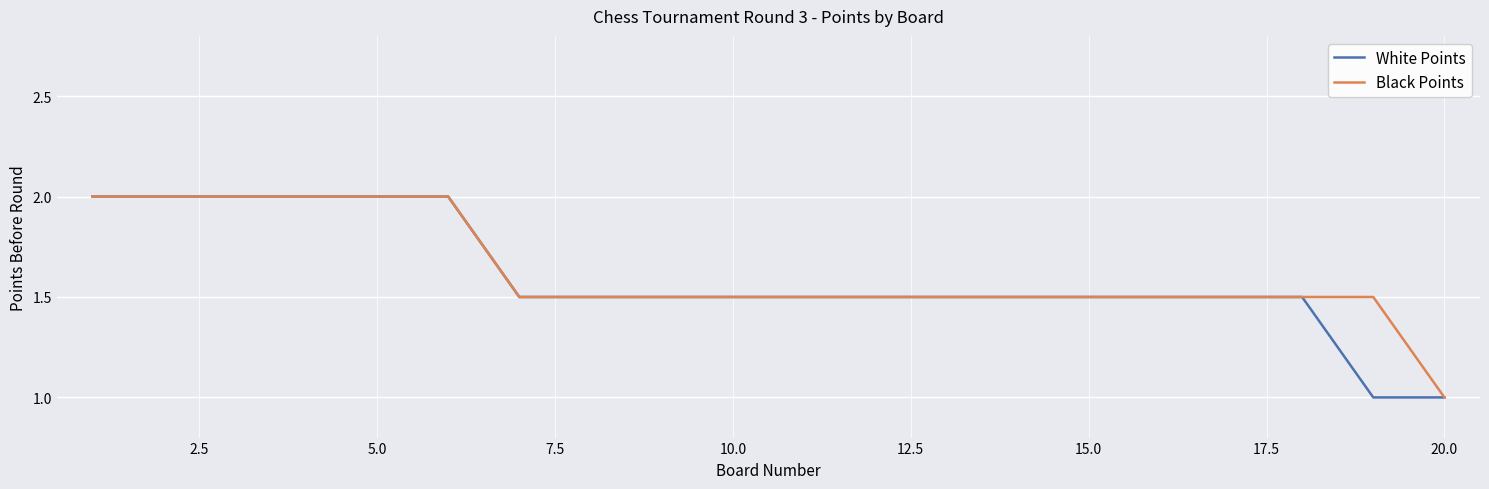

What is the highest value of the Black Points series?

2.0